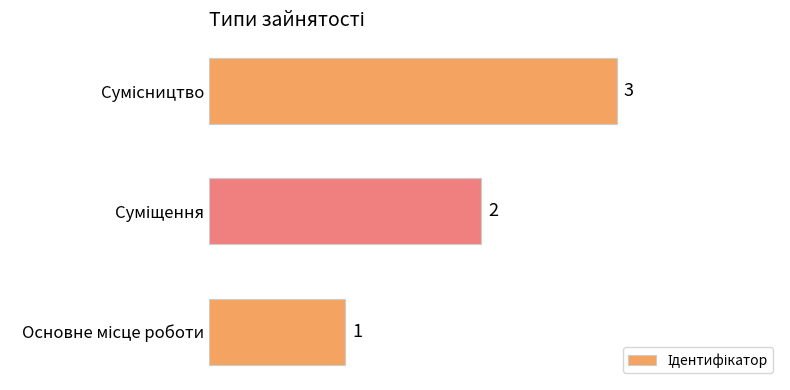

What is the greatest value displayed?

3